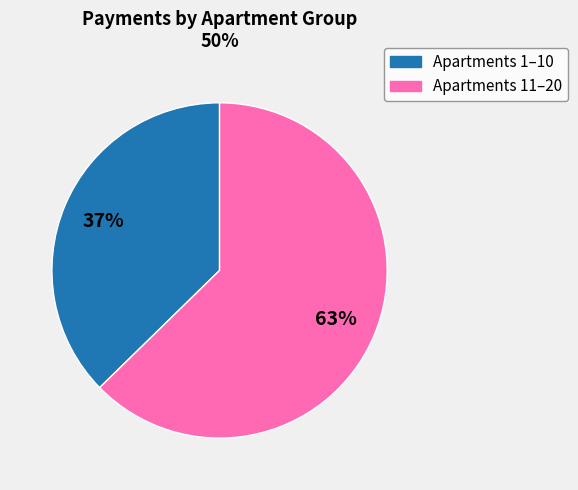

Is there a majority slice in this chart?

Yes